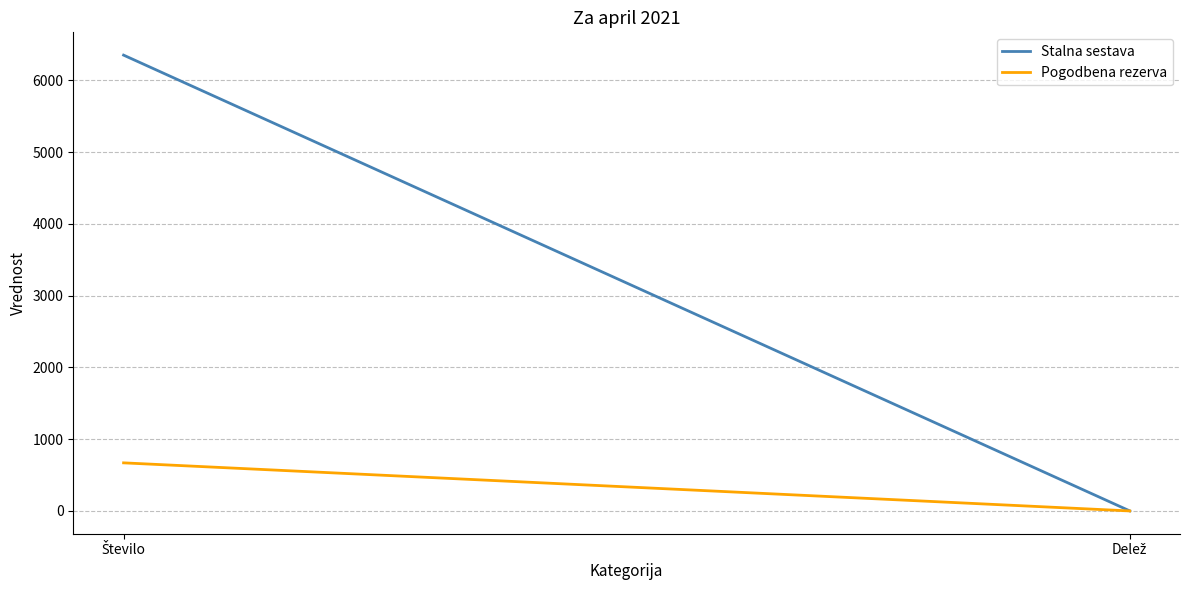

At which category is the sum across all series the highest?

Število